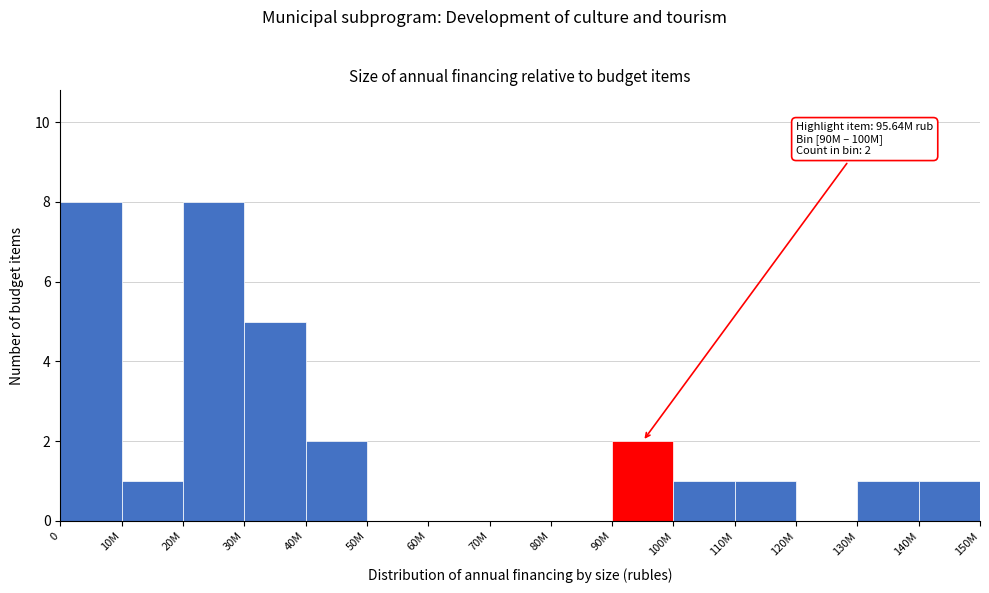

Reading left to right, list all the values displayed in this chart.

0=8	10M=1	20M=8	30M=5	40M=2	50M=0	60M=0	70M=0	80M=0	90M=2	100M=1	110M=1	120M=0	130M=1	140M=1